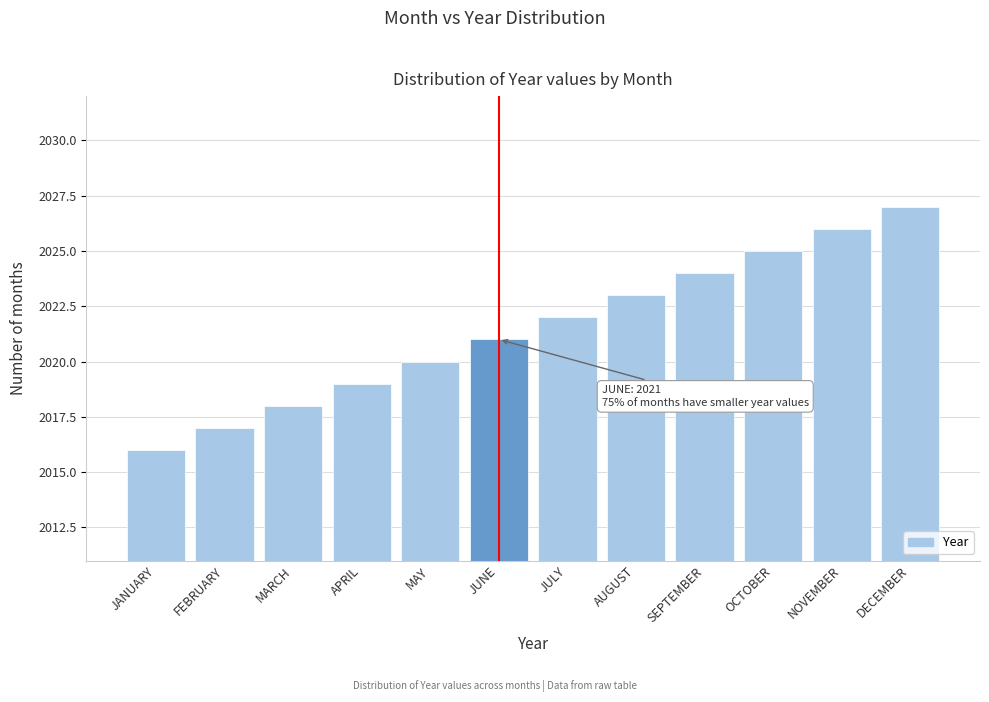

Reading left to right, extract all data points from this chart.

2016	2017	2018	2019	2020	2021	2022	2023	2024	2025	2026	2027